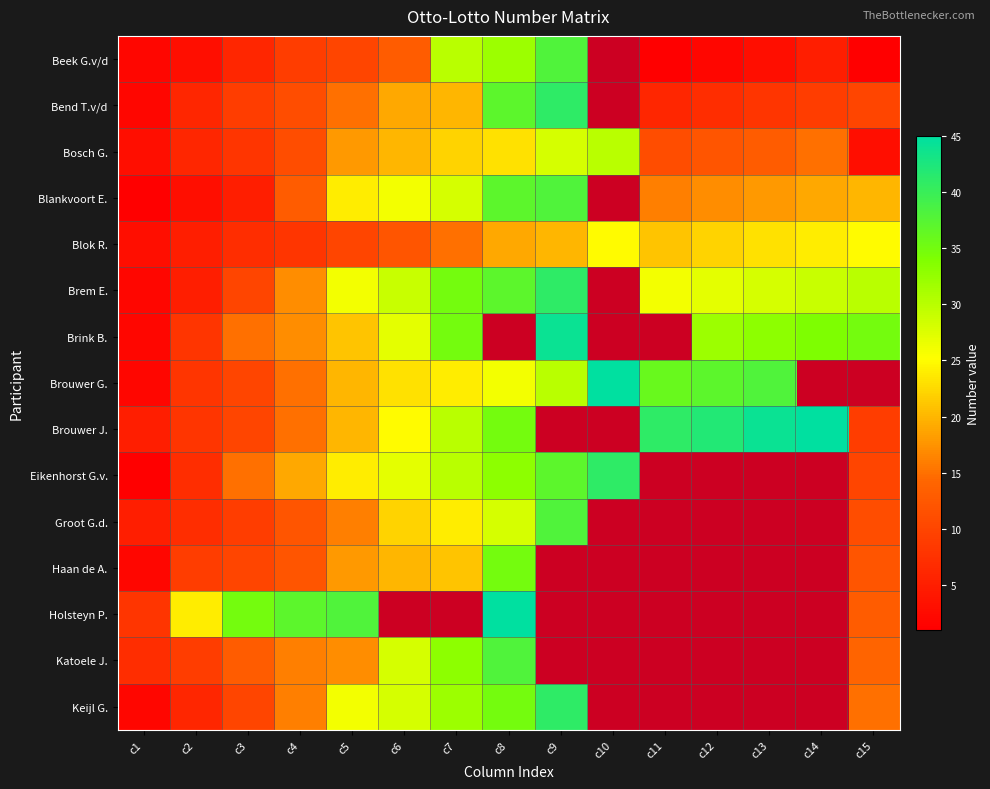

How many series are shown in this chart?

15